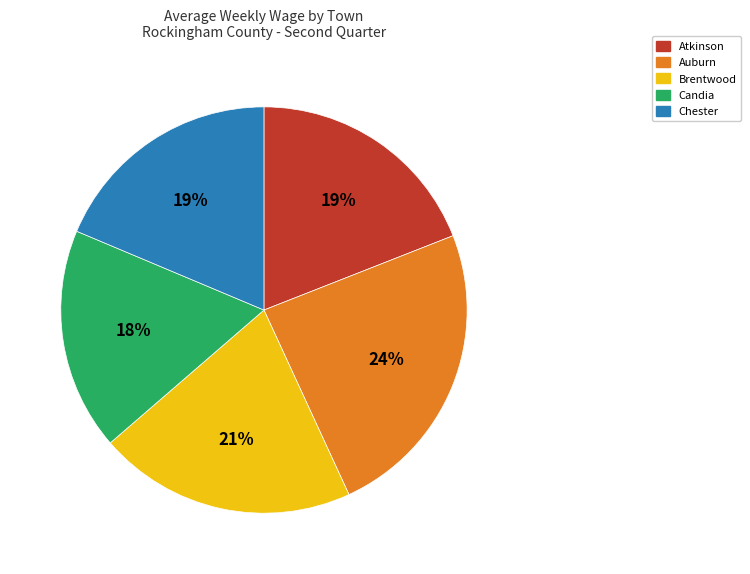

To the nearest percent, what portion does Auburn represent?

24%